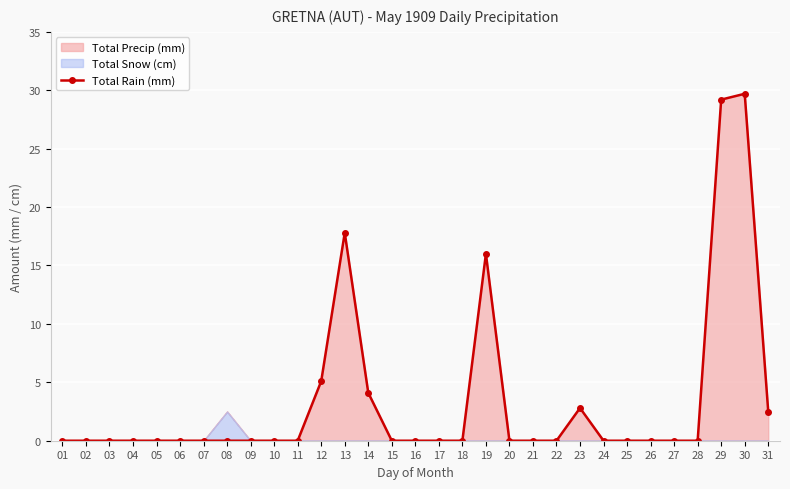

What is the maximum value shown in the chart?

29.7